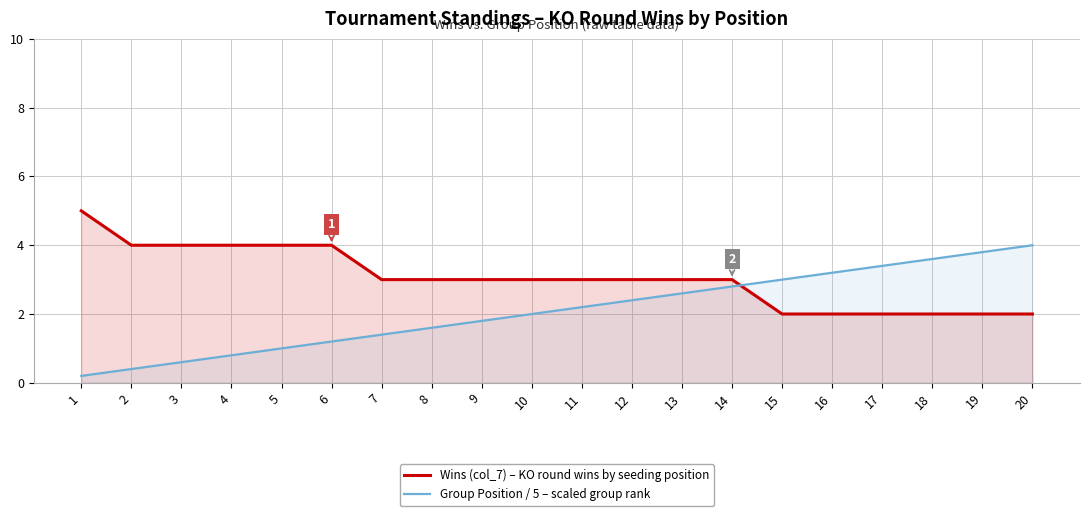

How many intersections are there between Wins (col_7) and Group Position / 5?

1